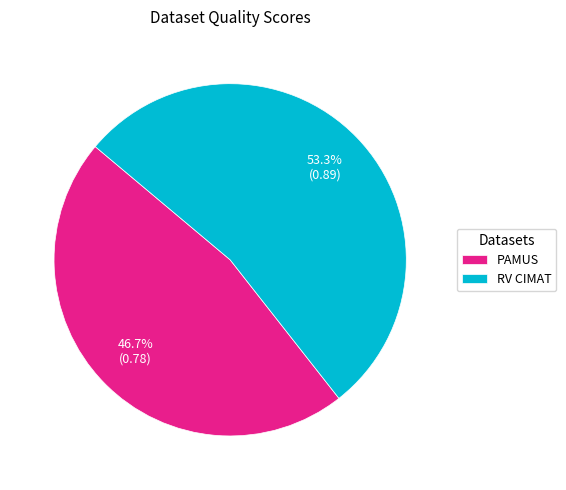

To the nearest percent, what is the average slice percentage?

50%